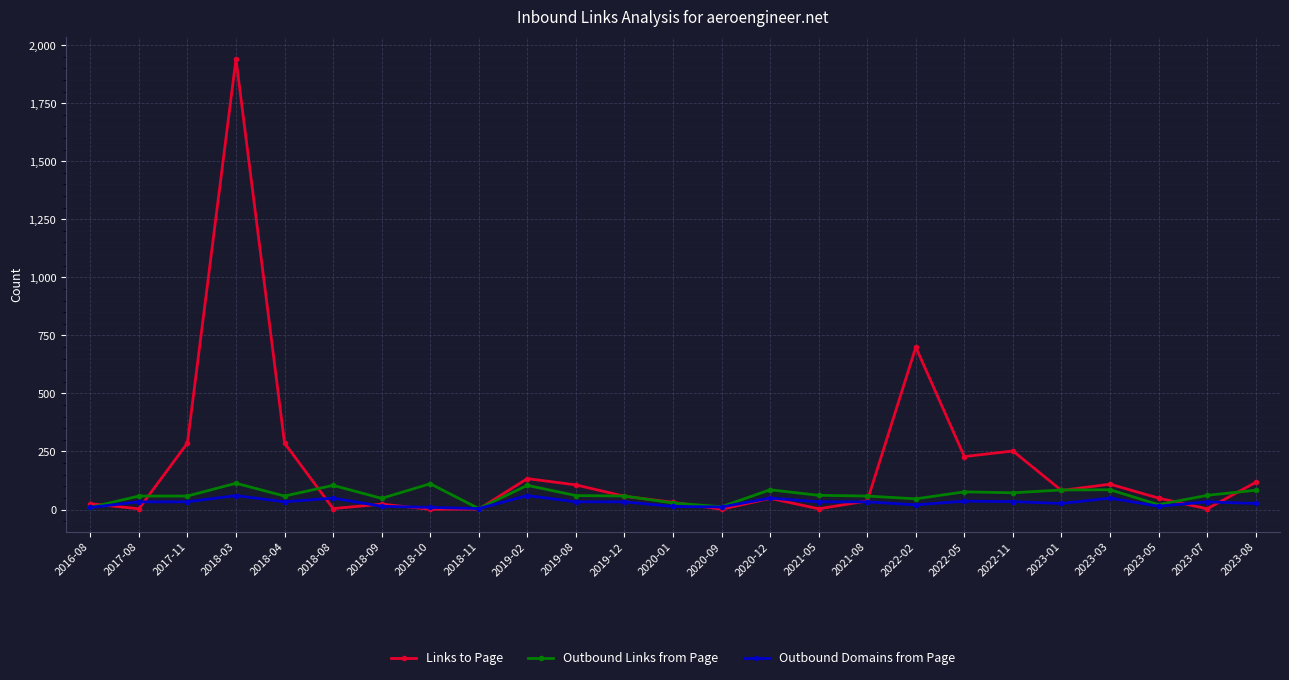

At which label is Links to Page closest to 970?

2022-02